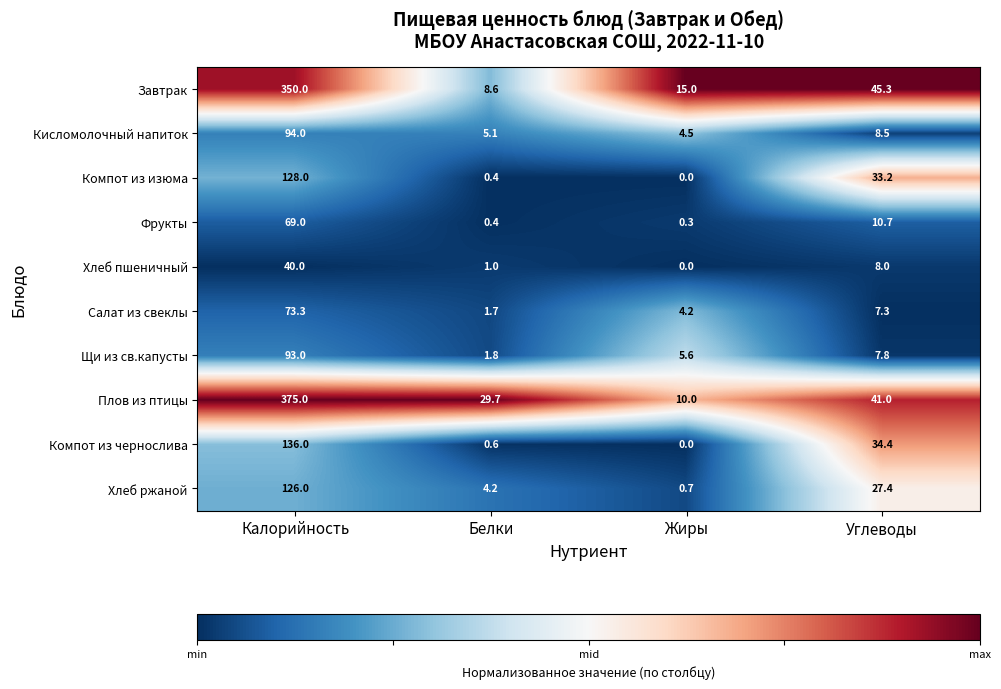

Where does the Фрукты series first go above 10?

Калорийность